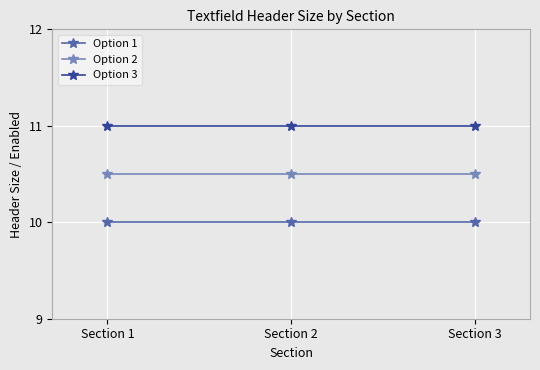

List the series in order of their peak value, lowest first.

Option 1, Option 2, Option 3